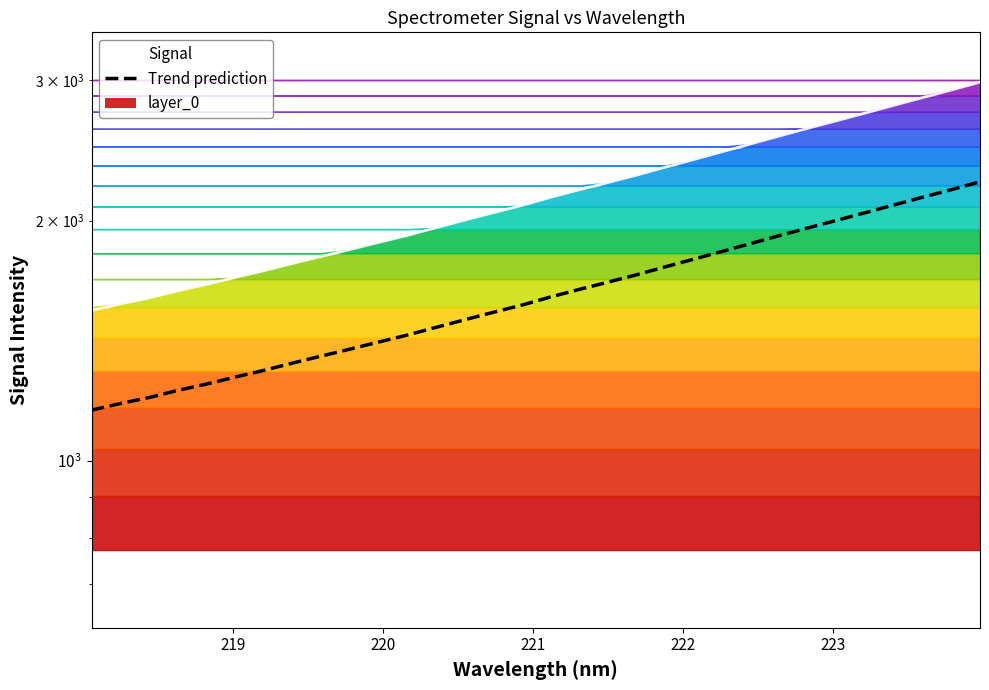

True or false: Trend prediction and Signal intersect in this chart.

False